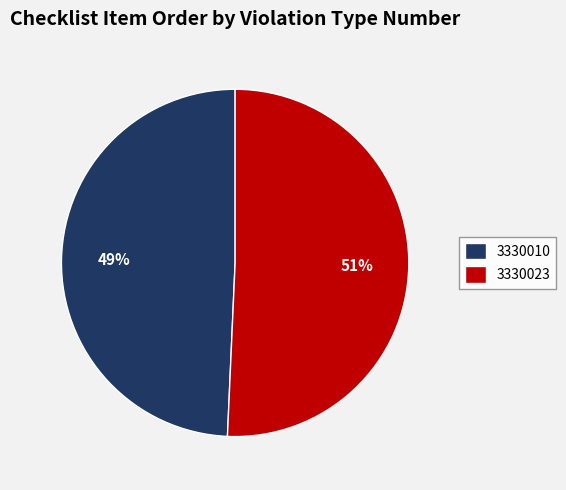

Between 3330023 and 3330010, which is larger?

3330023